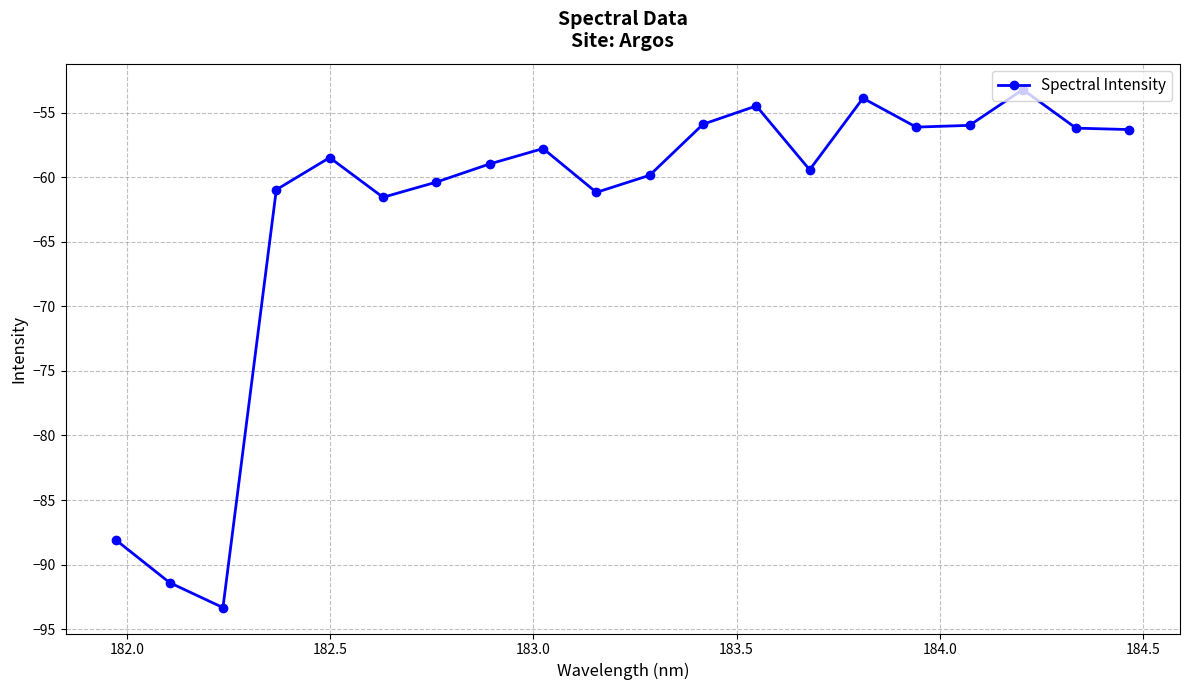

What is the average value?

-62.7